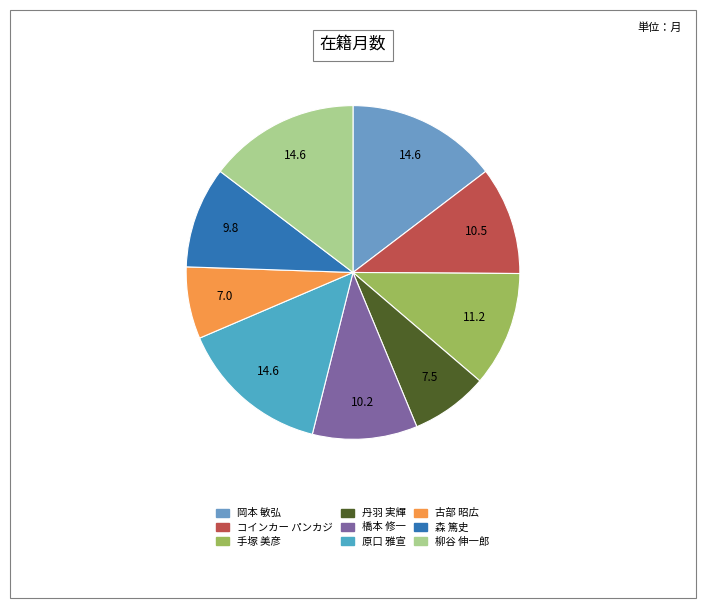

To the nearest percent, what is the difference between the 森 篤史 and 岡本 敏弘 slice percentages?

5%